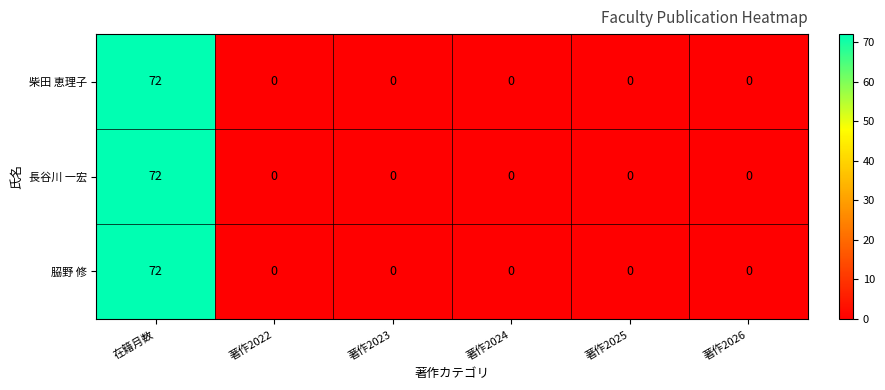

The 長谷川 一宏 series shows -29 at 著作2025. True or false?

False